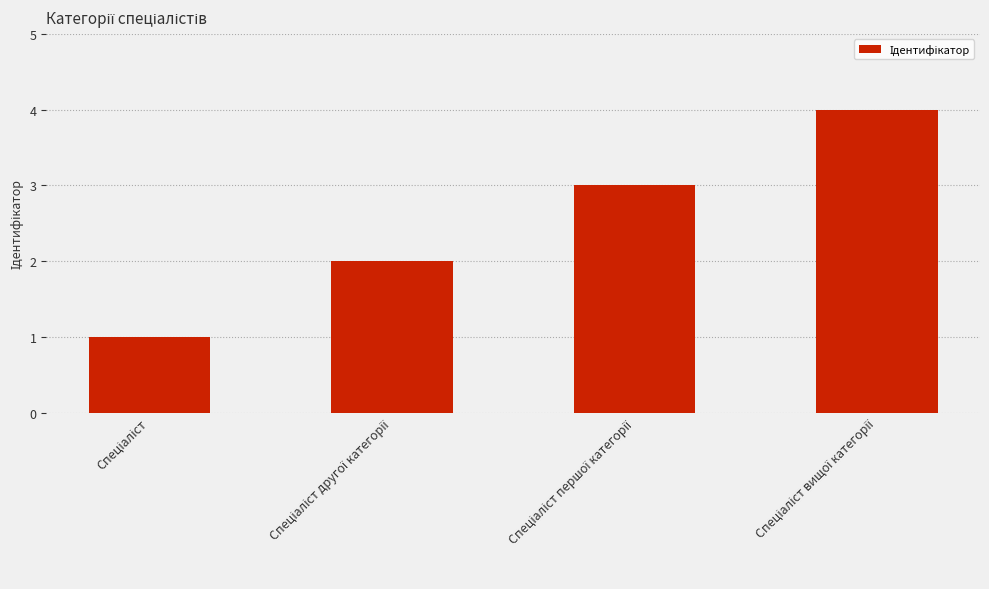

What is the greatest value displayed?

4